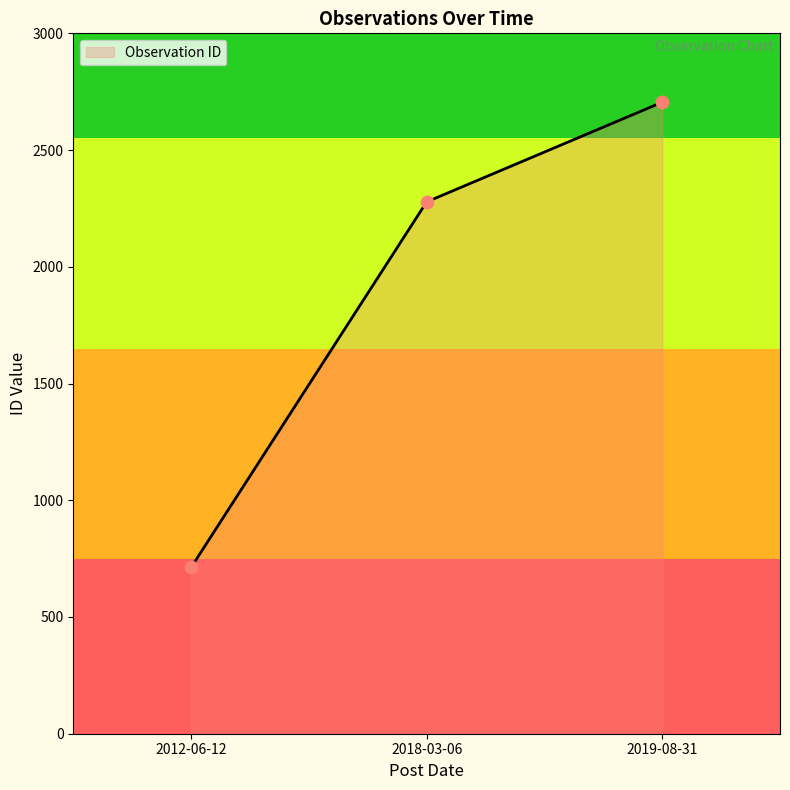

Between 2018-03-06 and 2012-06-12, which is larger?

2018-03-06